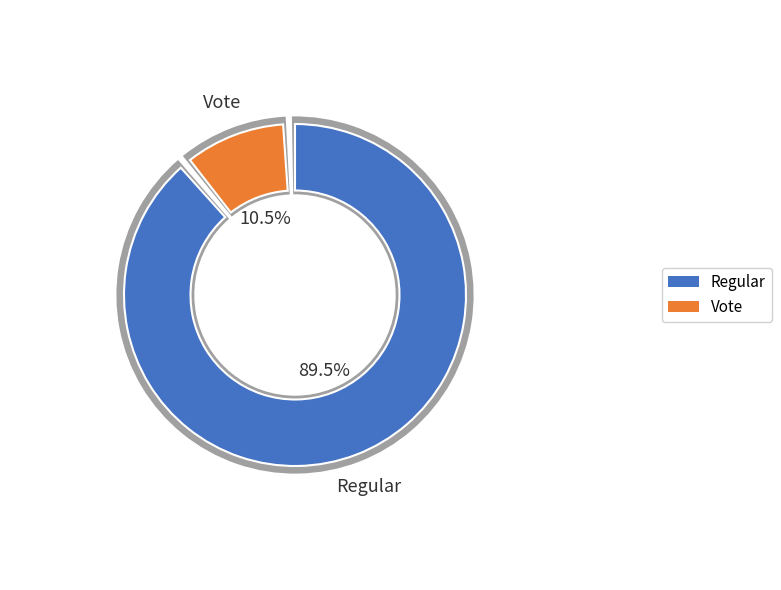

Combined, do Vote and Regular account for over 50%?

Yes